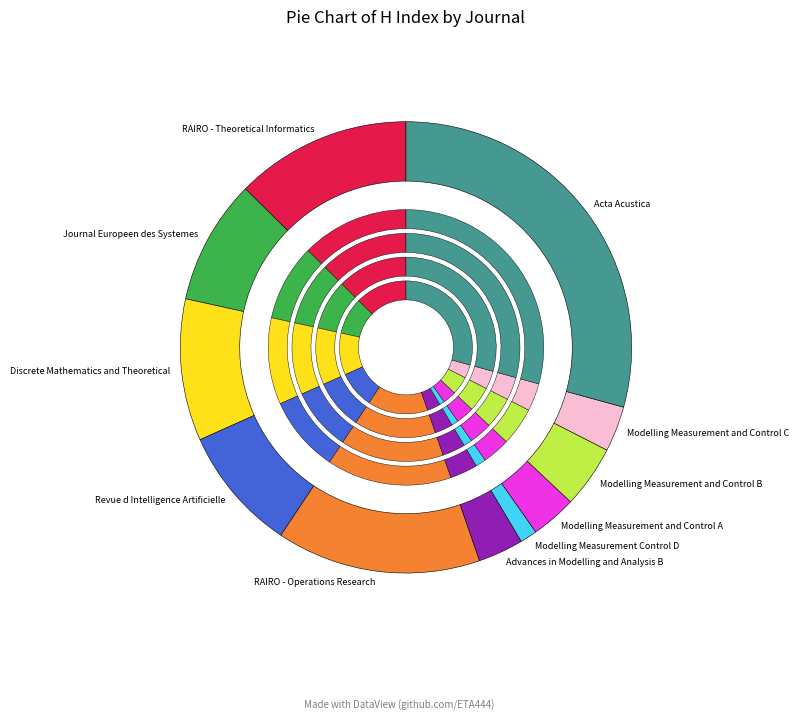

Is it true that Modelling Measurement and Control A is 3% of the pie?

True